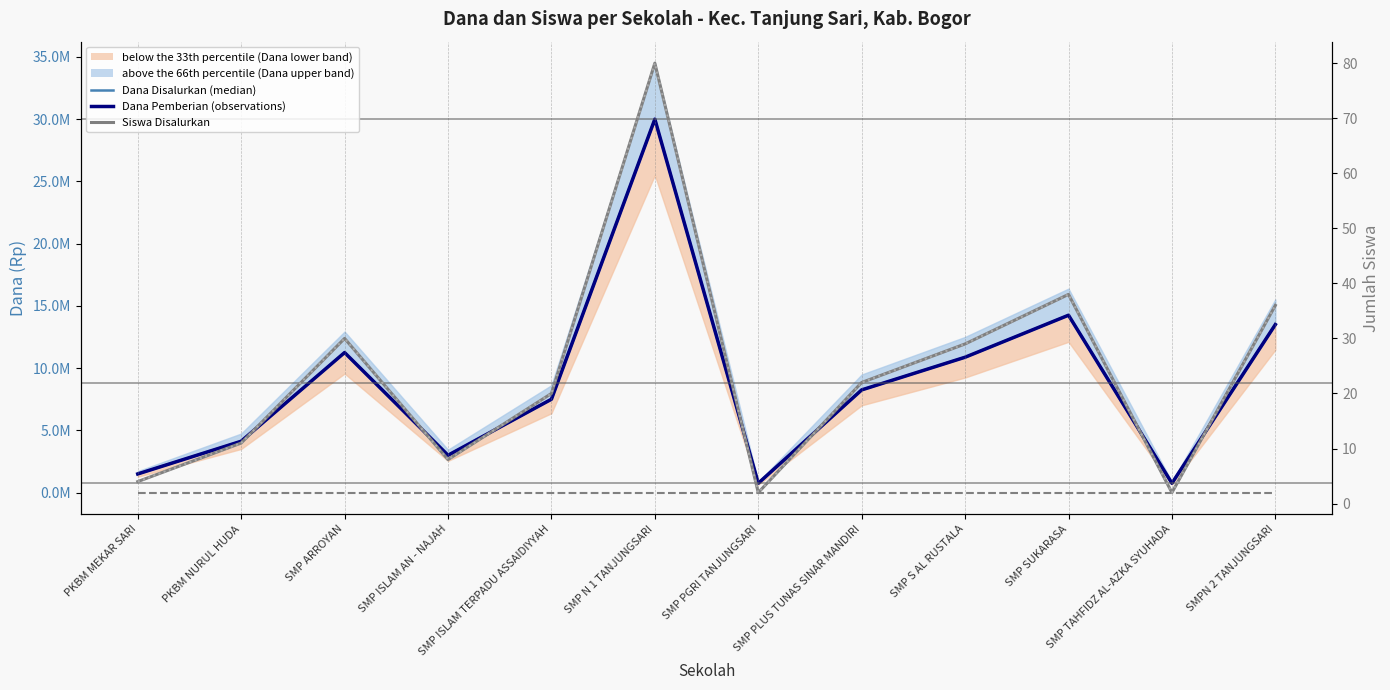

How many values in the Dana Disalurkan (50th percentile / median) series are below 8250000?

6